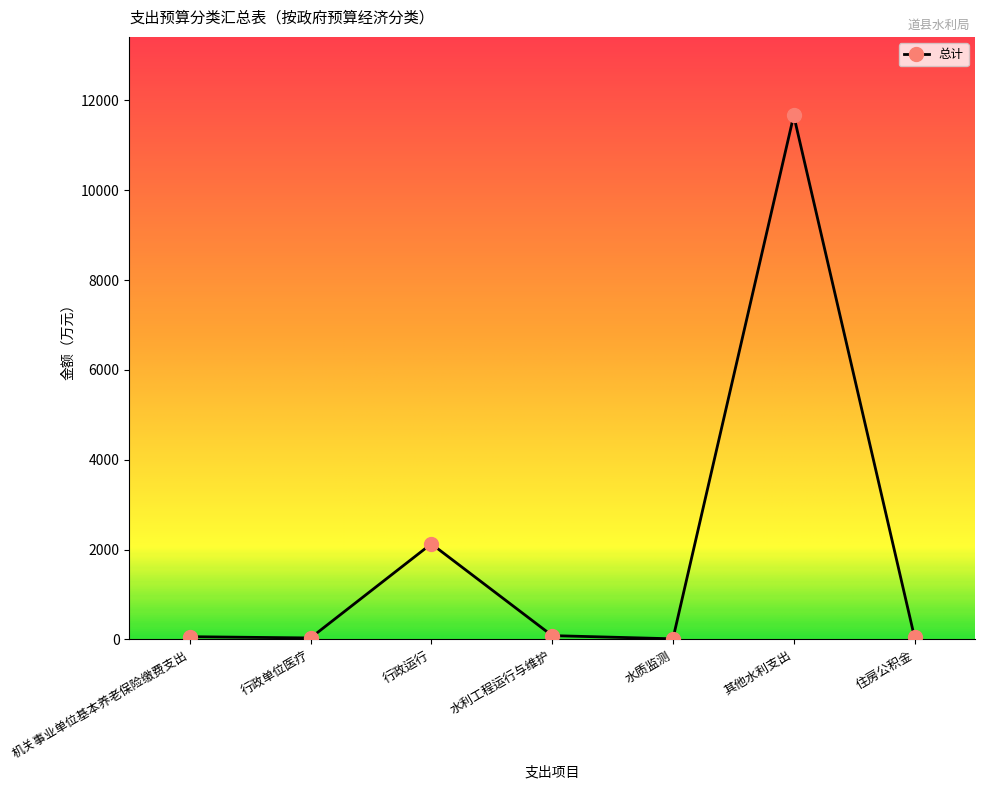

What is the maximum value shown in the chart?

11662.0